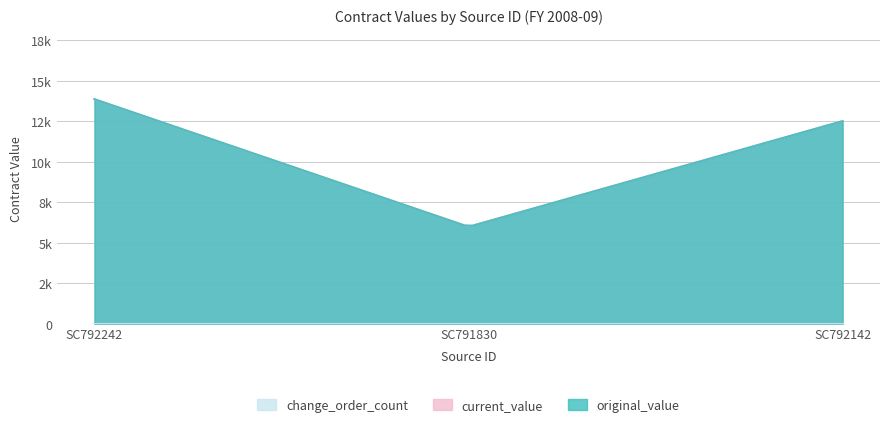

Reading left to right, extract all data points from this chart.

original_value: SC792242=13850.0	SC791830=5974.8	SC792142=12500.0
current_value: SC792242=13850.0	SC791830=5974.8	SC792142=12500.0
change_order_count: SC792242=0.0	SC791830=0.0	SC792142=0.0